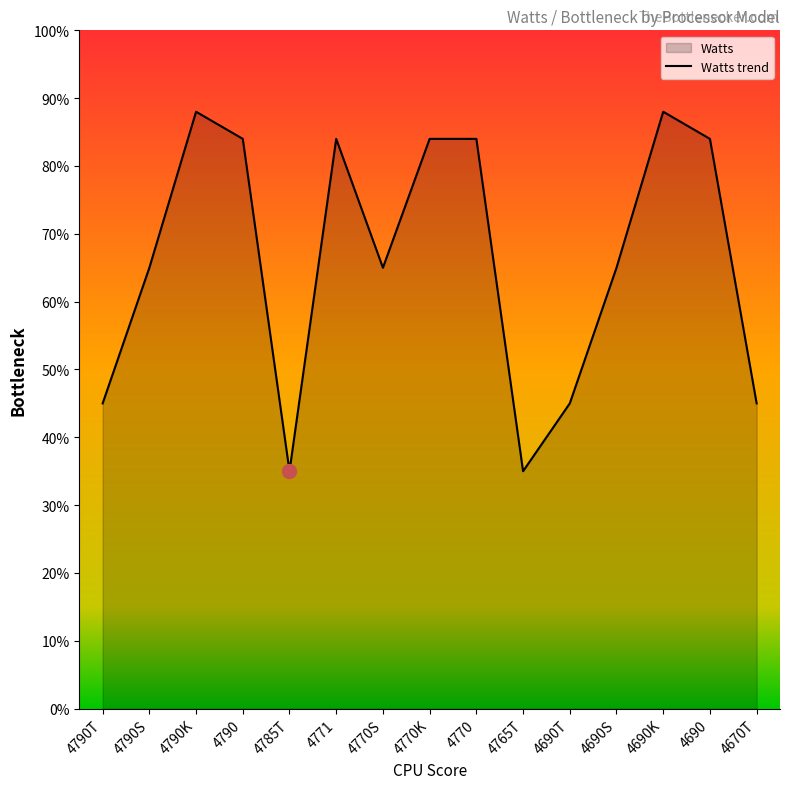

Read the value at 4690S.

65